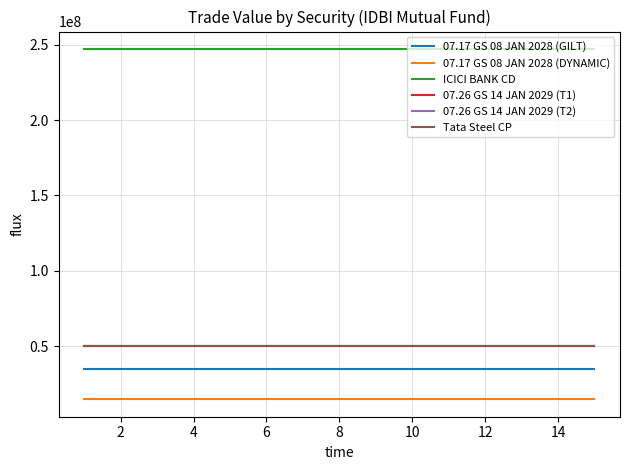

What is the maximum value shown in the chart?

247118500